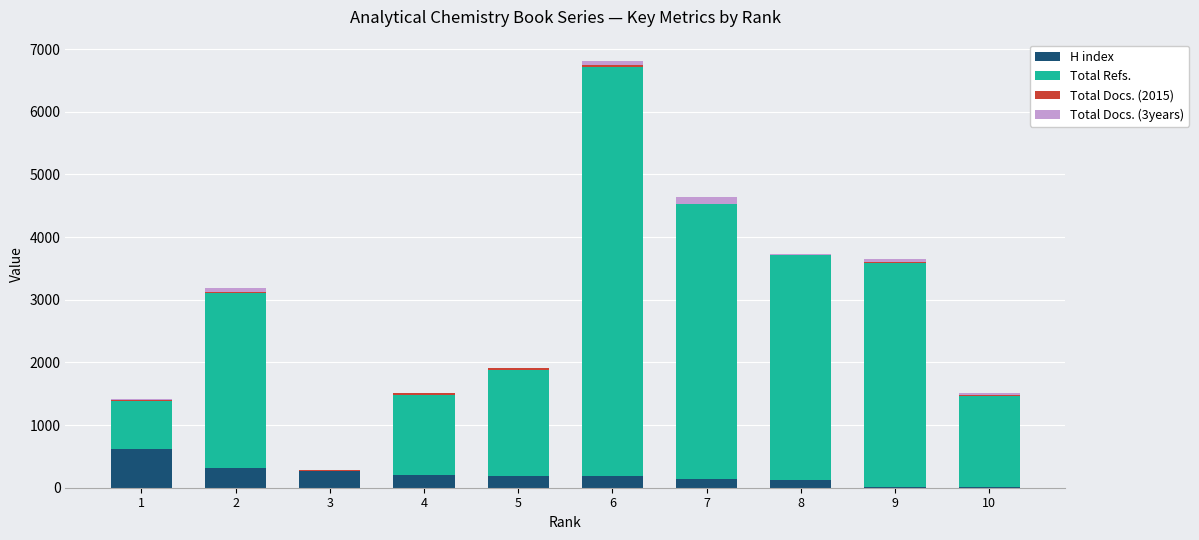

Count the number of categories in the chart.

10